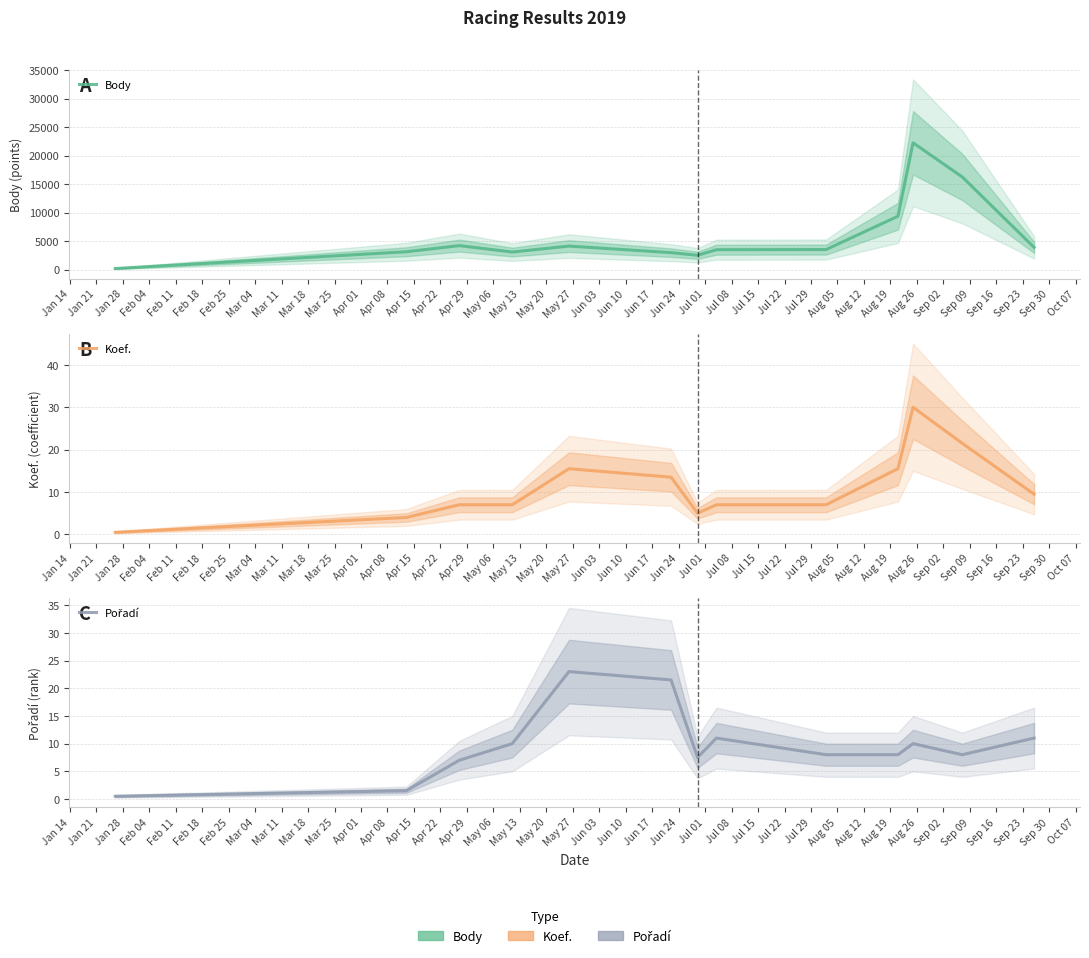

Read the Pořadí value at Jan 14.

0.5